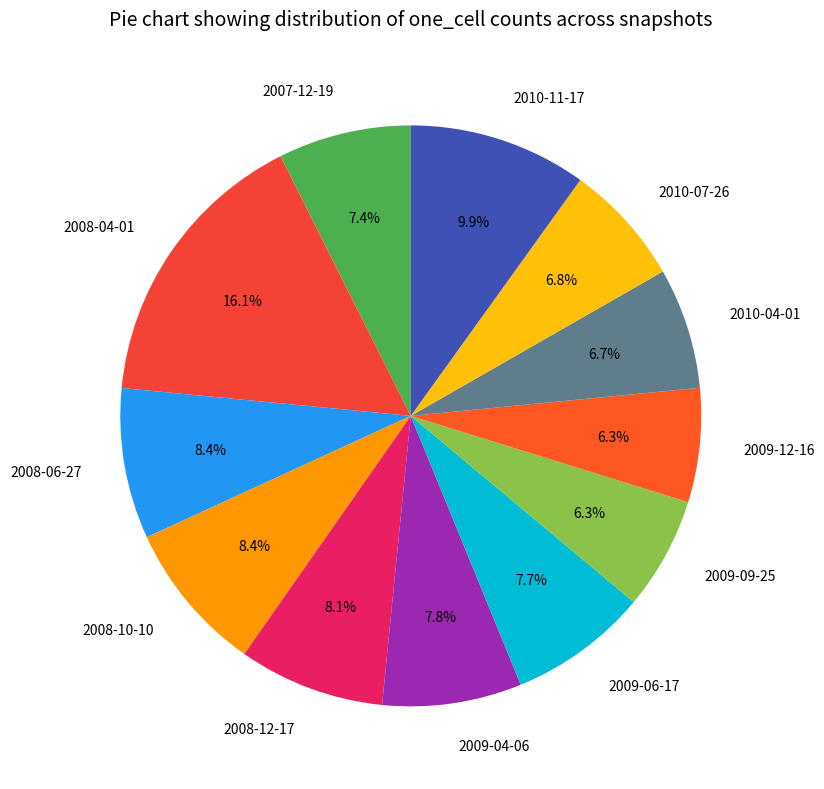

Is it true that 2009-12-16 is 6% of the pie?

True